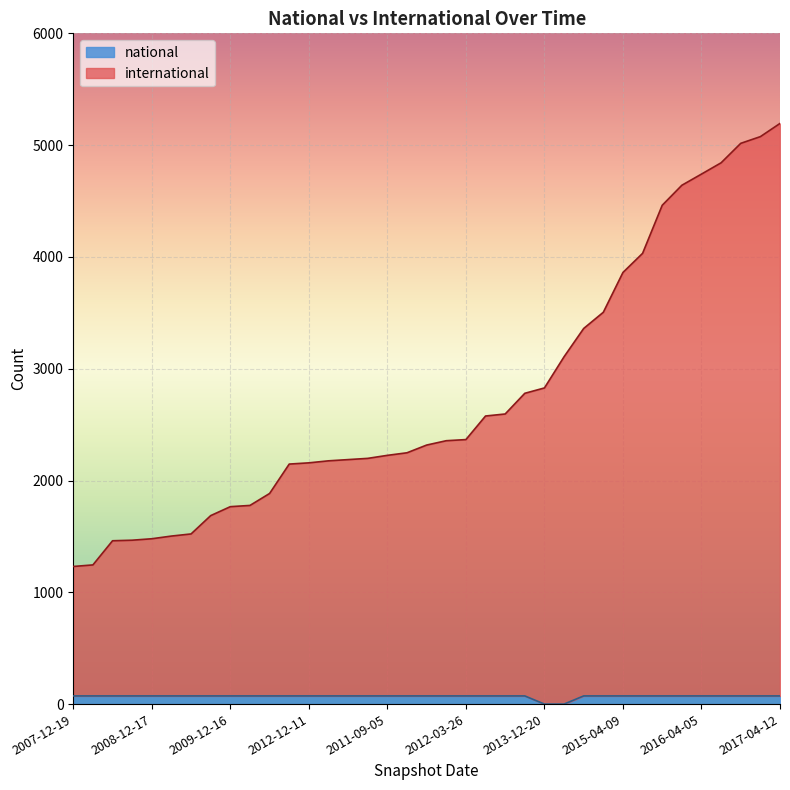

At 2009-06-17, list the series in order from smallest to largest.

national, international